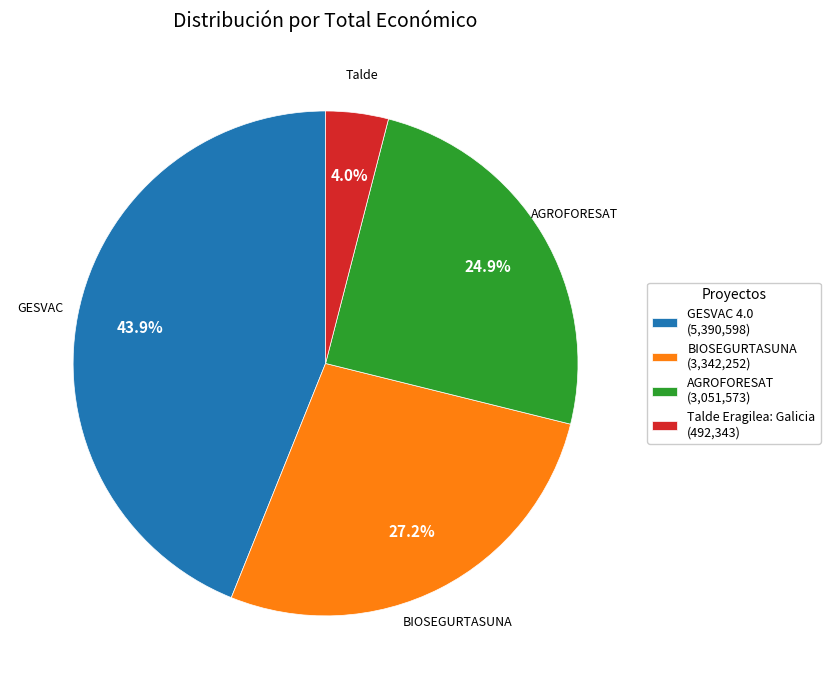

Is there a majority slice in this chart?

No